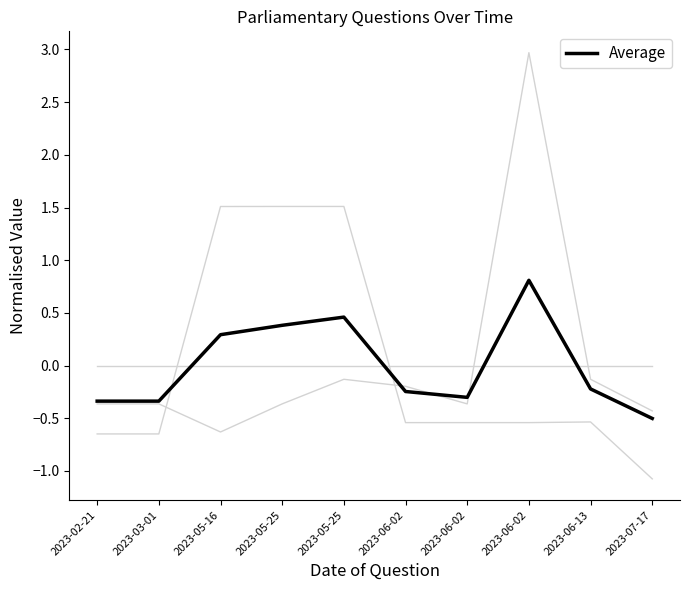

Count the number of data series in this chart.

4